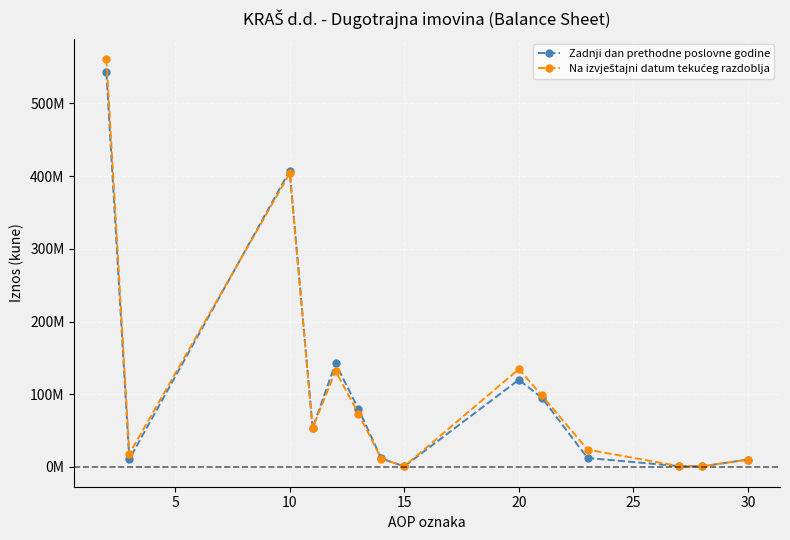

What is the highest value of the Na izvještajni datum tekućeg razdoblja series?

560880707